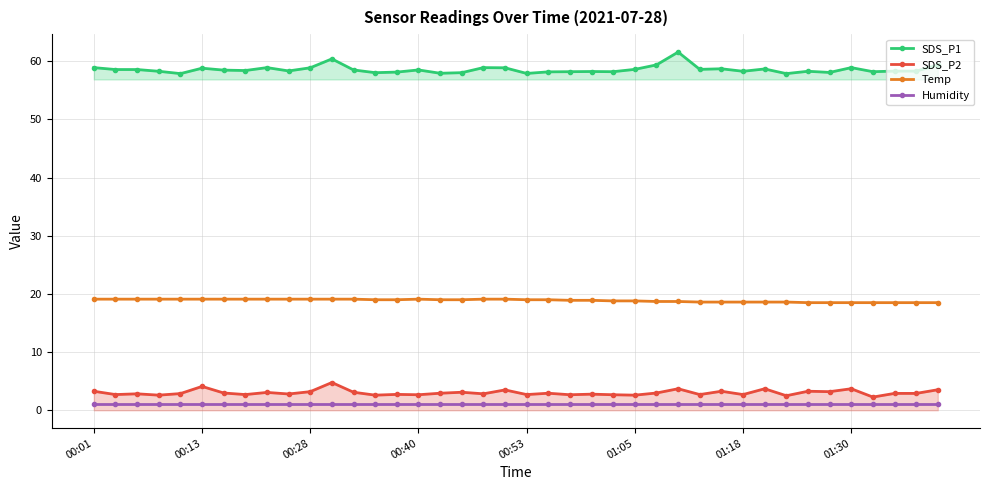

True or false: SDS_P2 and SDS_P1 cross at least once.

False